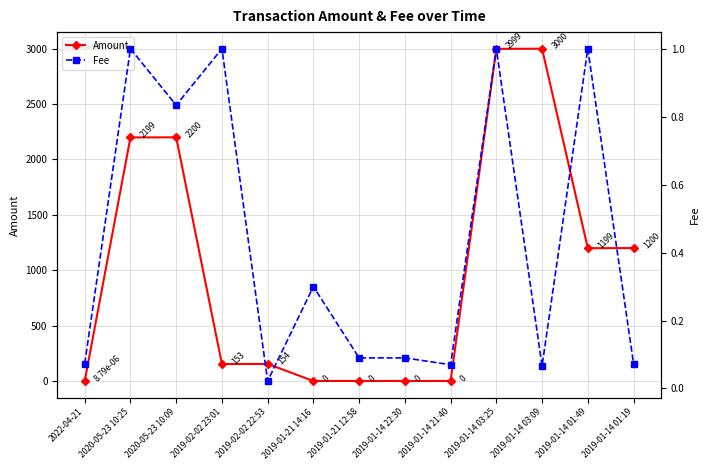

How many intersections are there between Amount and Fee?

3